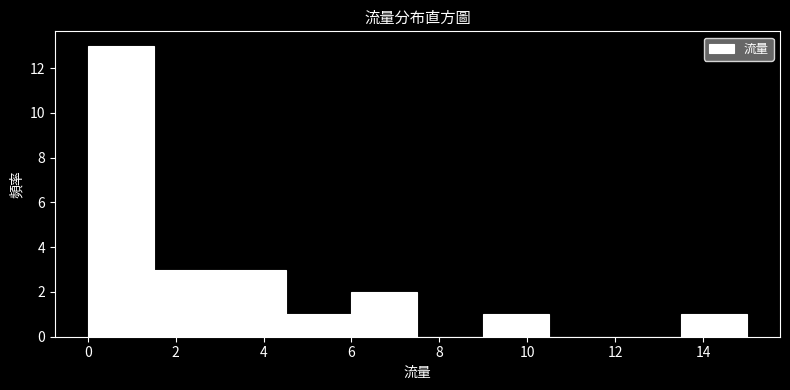

Reading left to right, transcribe this chart: for each bar, give the range it covers on the x-axis and its height. Neither the bar edges nor the heights are printed on the chart, so give them approximately, as read against the axes.

0.0 to 1.5: 13
1.5 to 3.0: 3
3.0 to 4.5: 3
4.5 to 6.0: 1
6.0 to 7.5: 2
7.5 to 9.0: 0
9.0 to 10.5: 1
10.5 to 12.0: 0
12.0 to 13.5: 0
13.5 to 15.0: 1